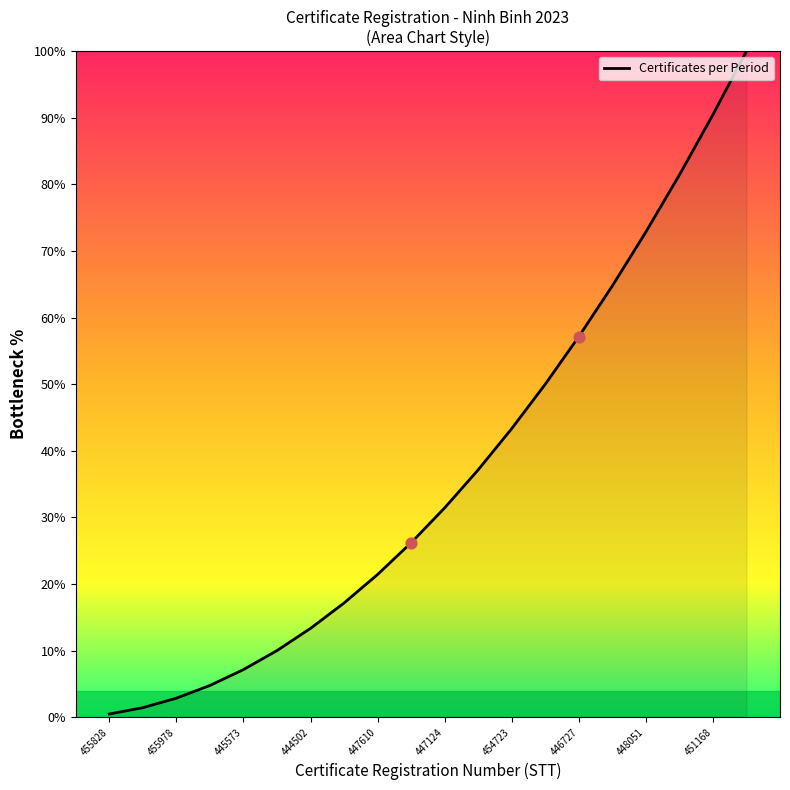

What is the difference between the maximum and minimum values?

99.5